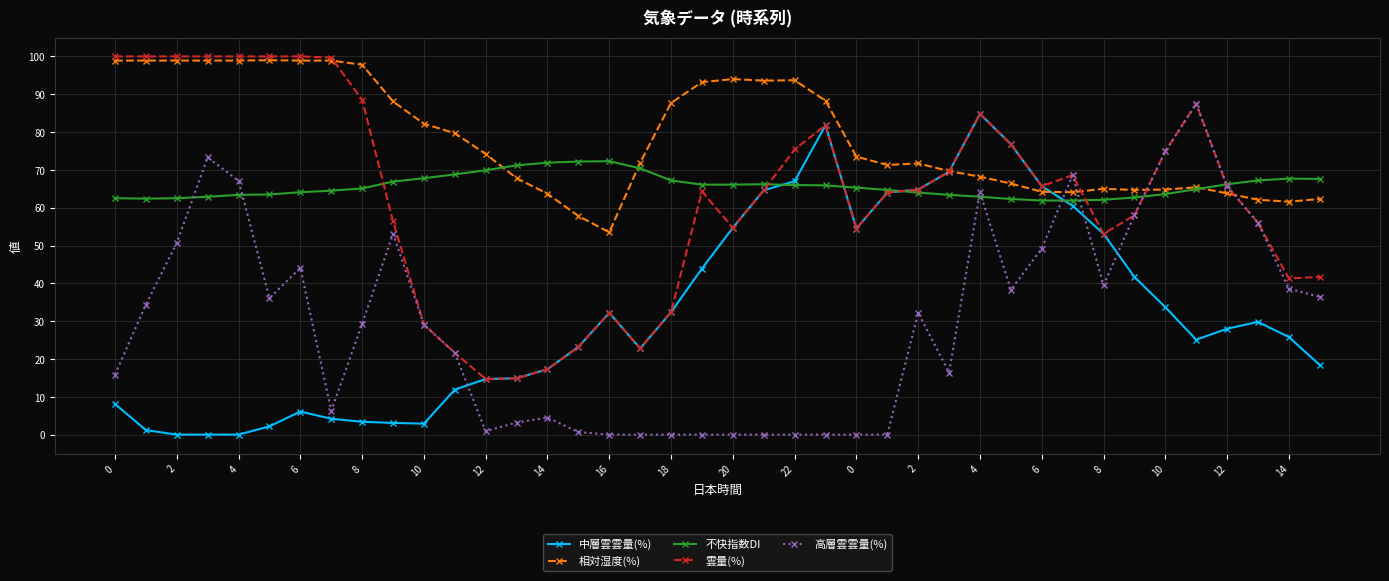

What is the minimum value for 不快指数DI?

61.9